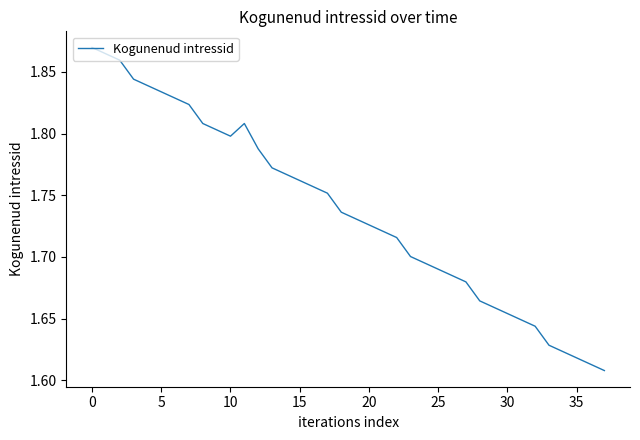

What is the difference between the maximum and minimum values?

0.3